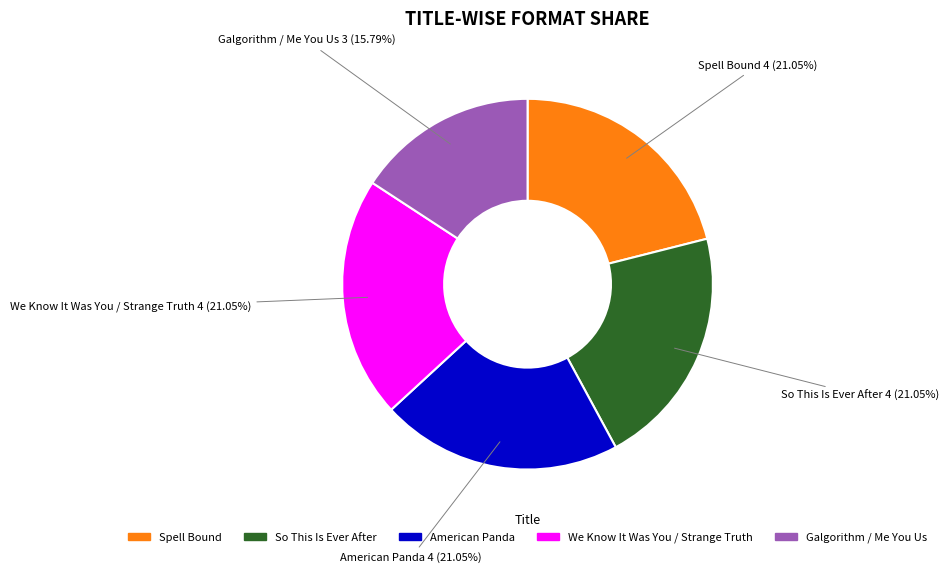

Is it true that Spell Bound is 7% of the pie?

False